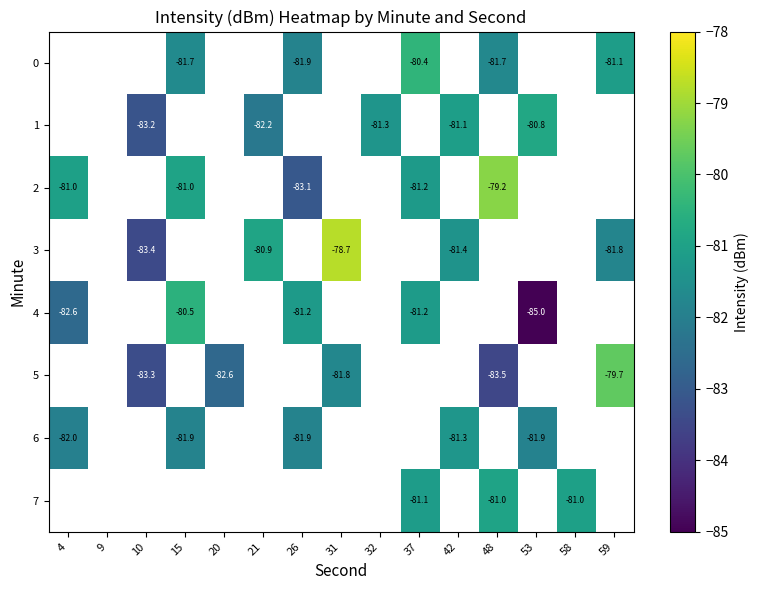

Is the value of row_3 at 9 greater than the value of row_2 at 9?

No